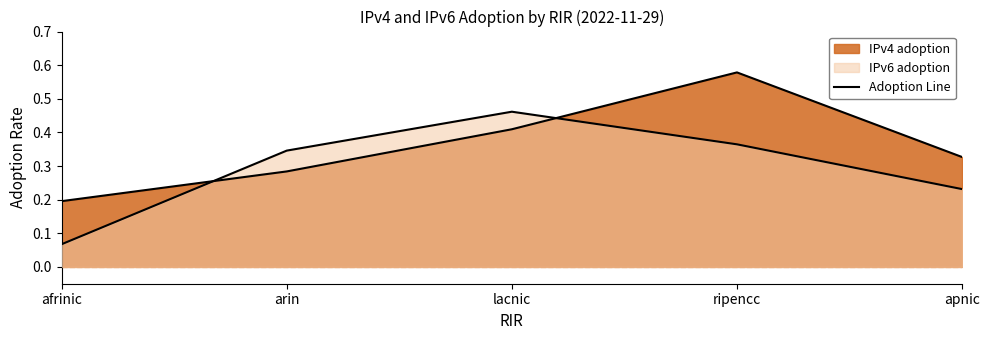

What is the label of the 4th point from the right?

arin